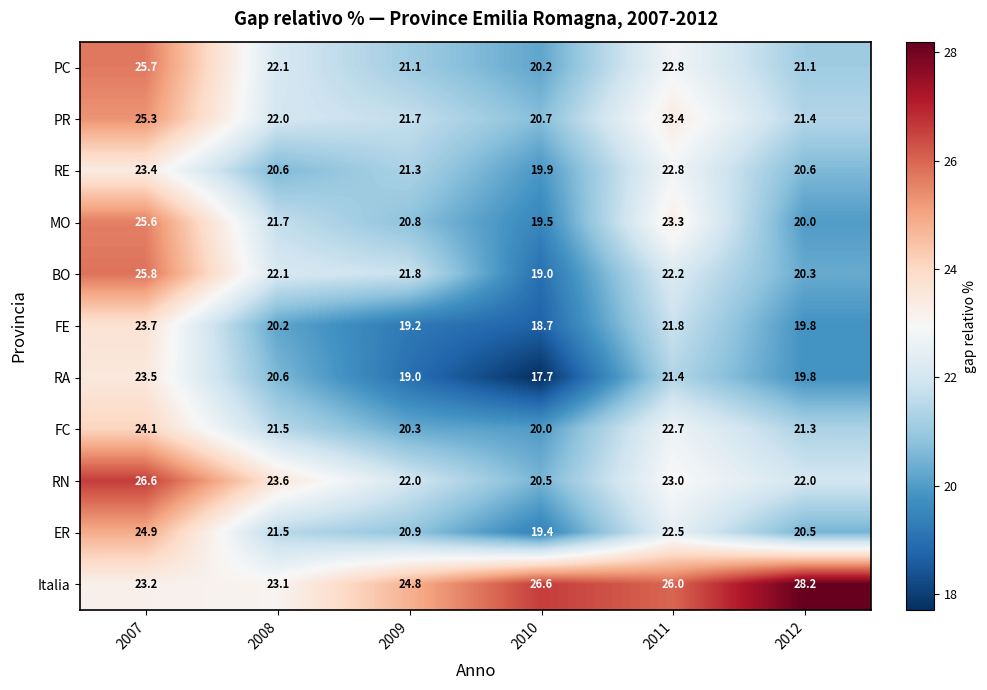

True or false: PR has a value of 12.9 at 2009.

False